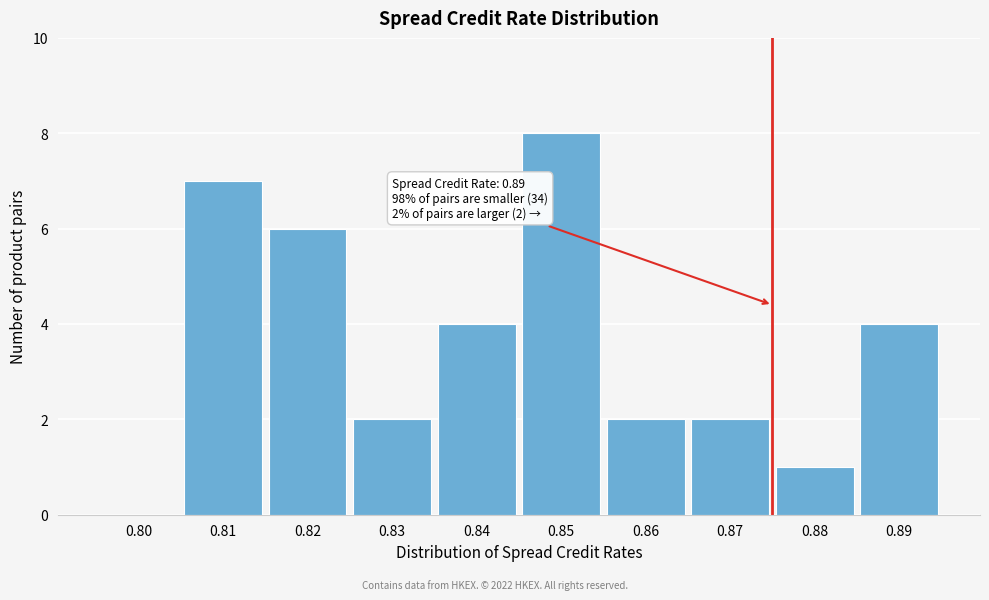

Over which range of the x-axis is the bar tallest?

0.845 to 0.855